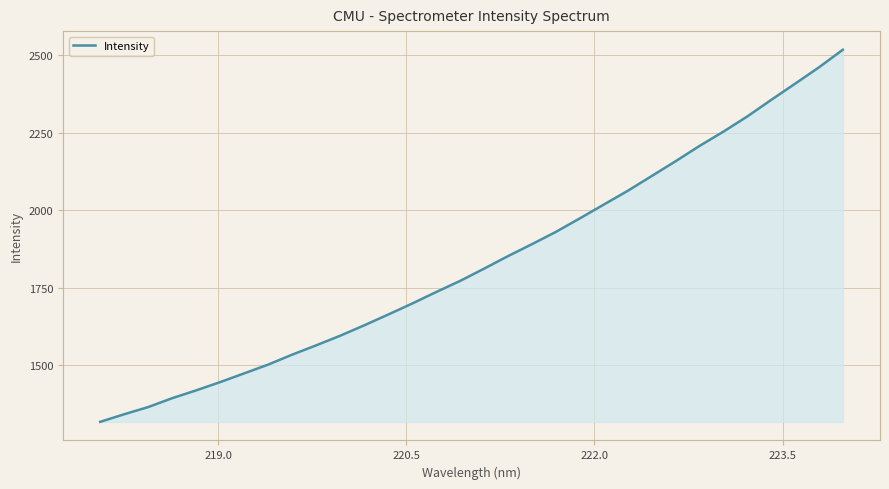

What is the greatest value displayed?

2517.9